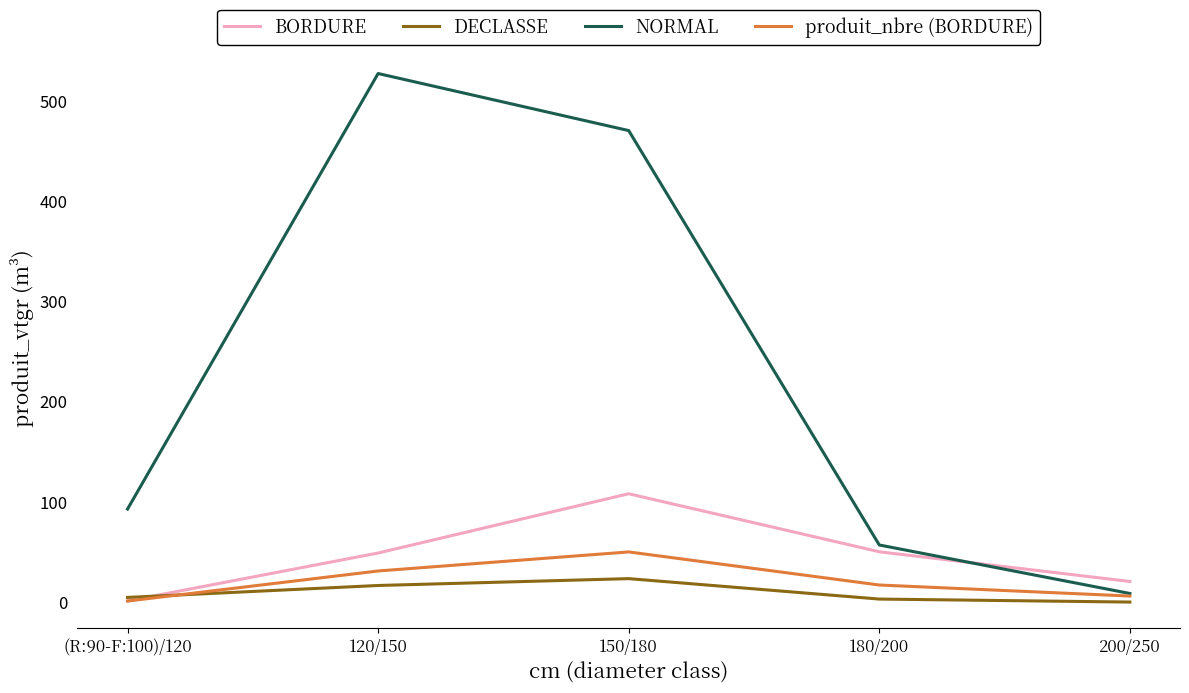

Which label corresponds to the largest value in the chart?

120/150